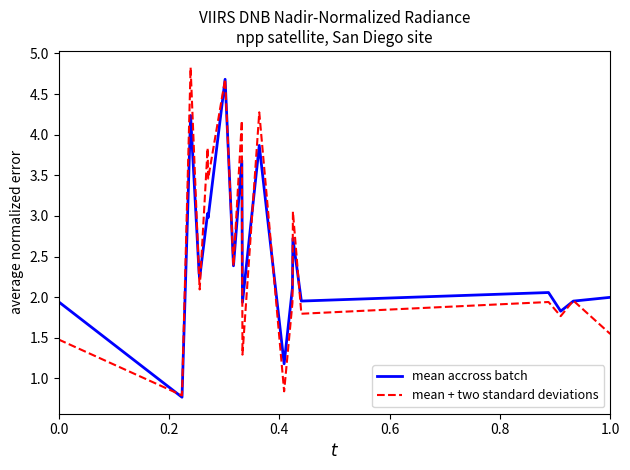

What is the smallest value displayed?

0.8